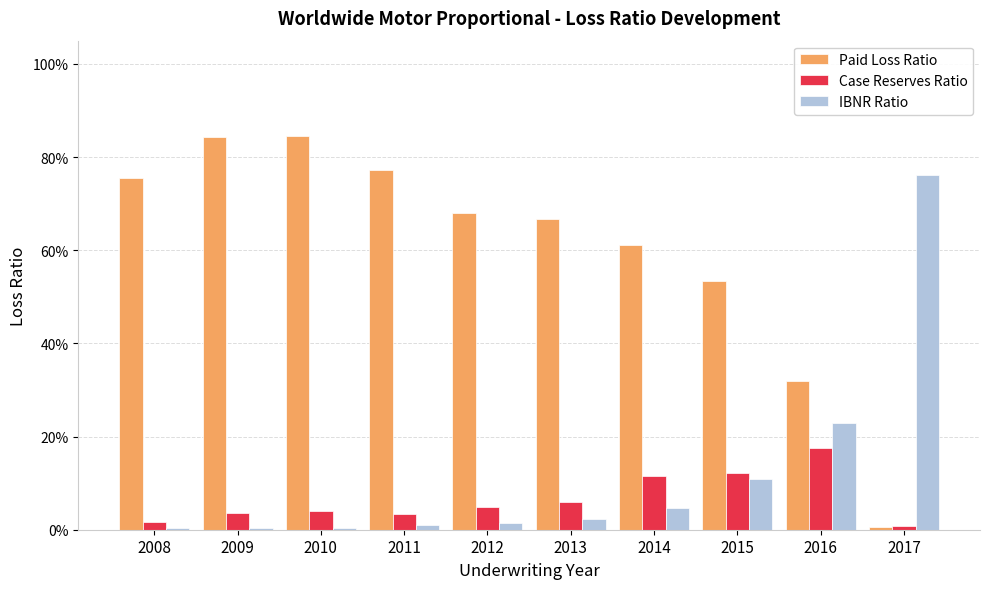

What is the difference between the maximum and minimum values in the IBNR Ratio series?

0.8